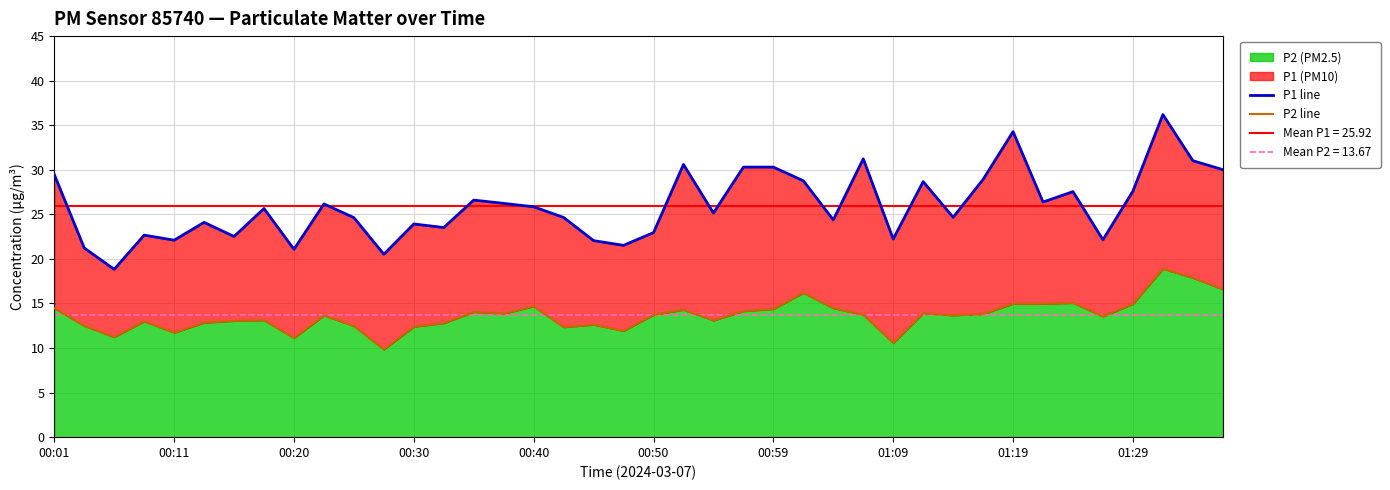

What is the minimum value for P2 line?

9.8